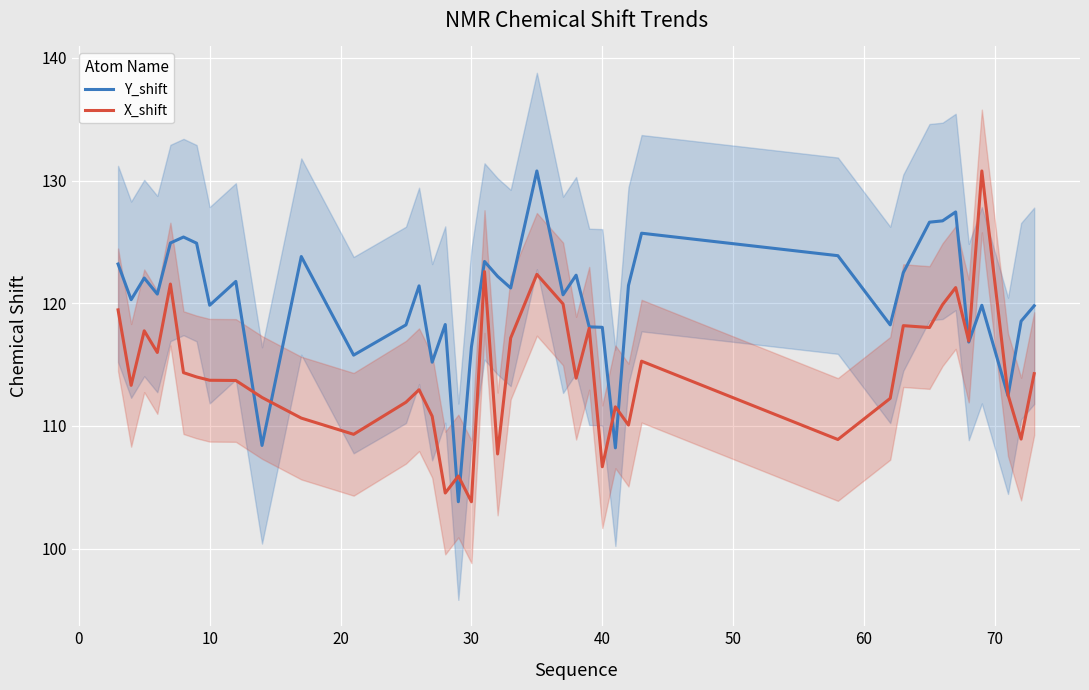

What is the highest value of the X_shift series?

130.8